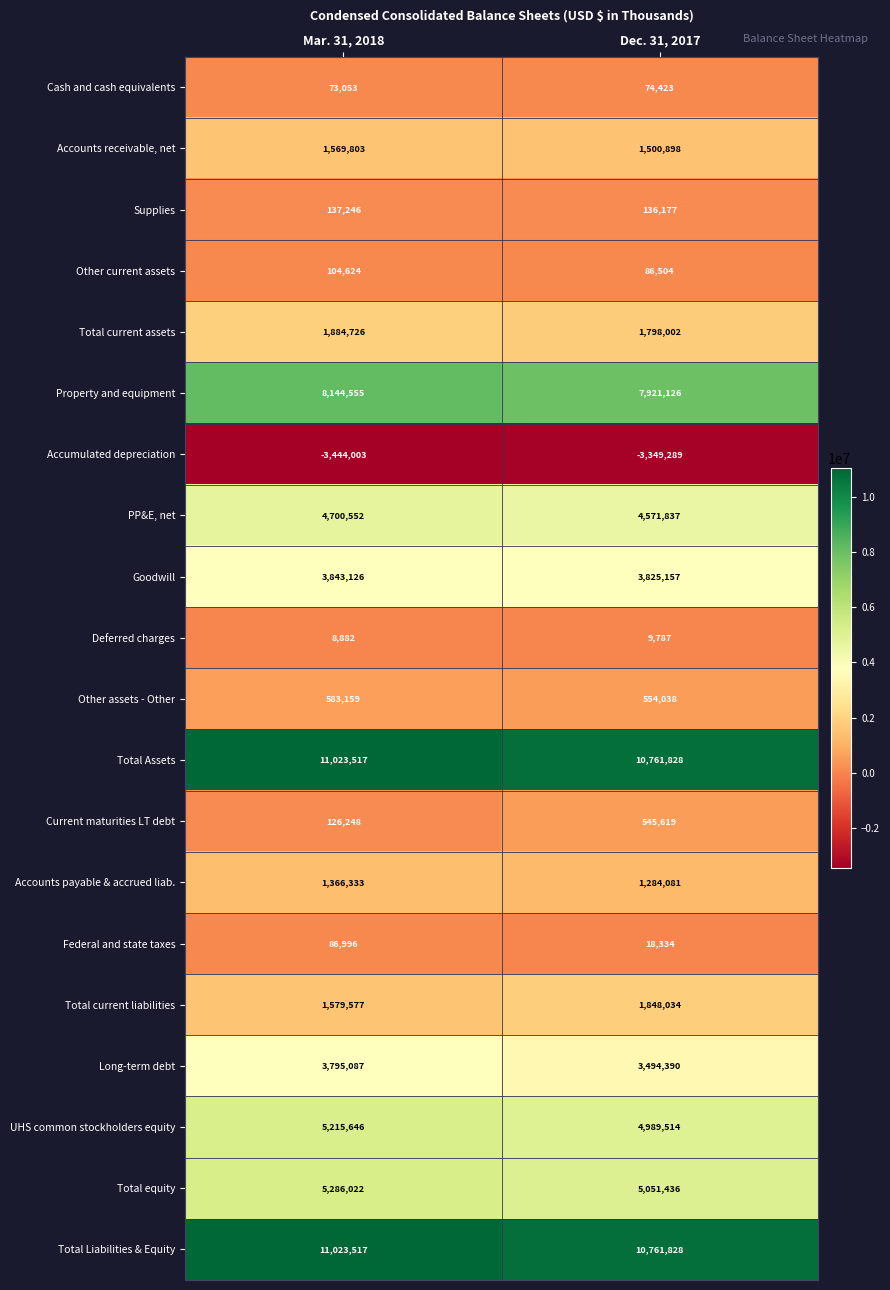

At which category is the sum across all series the highest?

Mar. 31, 2018